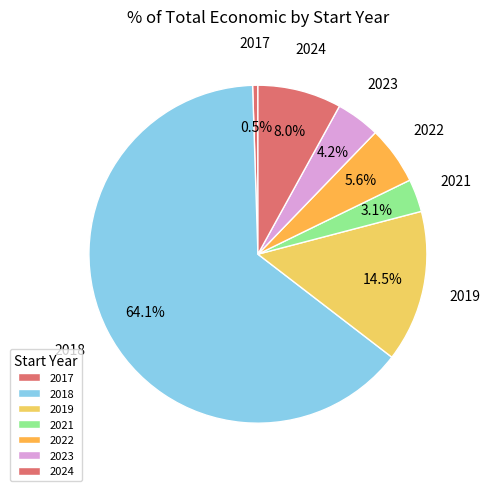

How many slices are in this pie chart?

7